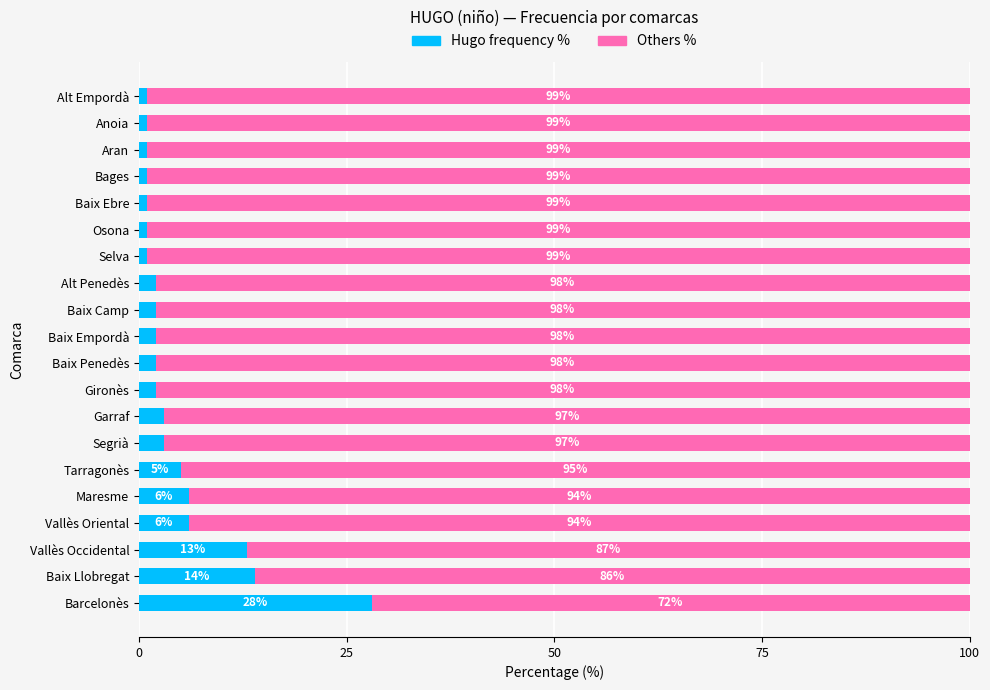

At which label is Hugo frequency % closest to 14?

Baix Llobregat